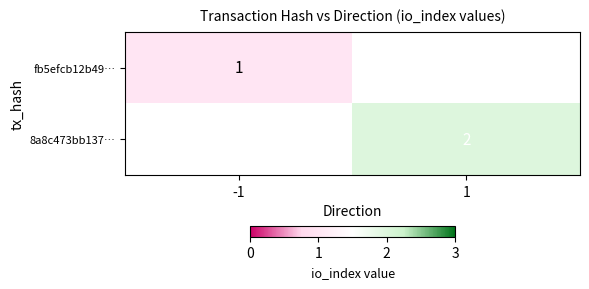

At how many categories does at least one series exceed 1?

1